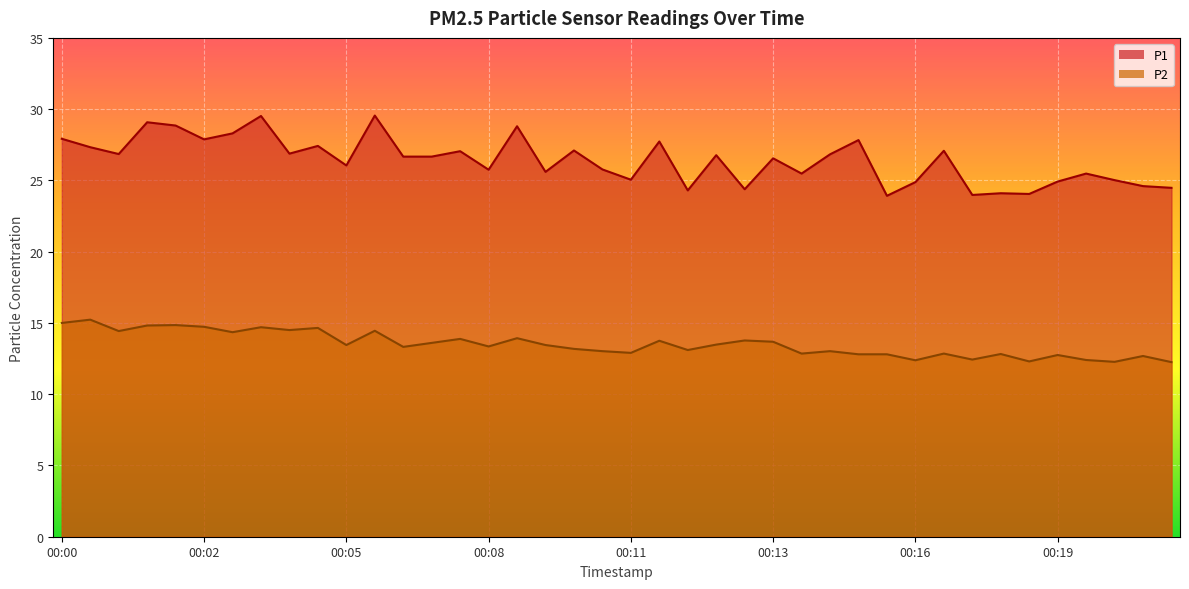

Between 00:18 and 00:20, which series saw the biggest shift?

P1